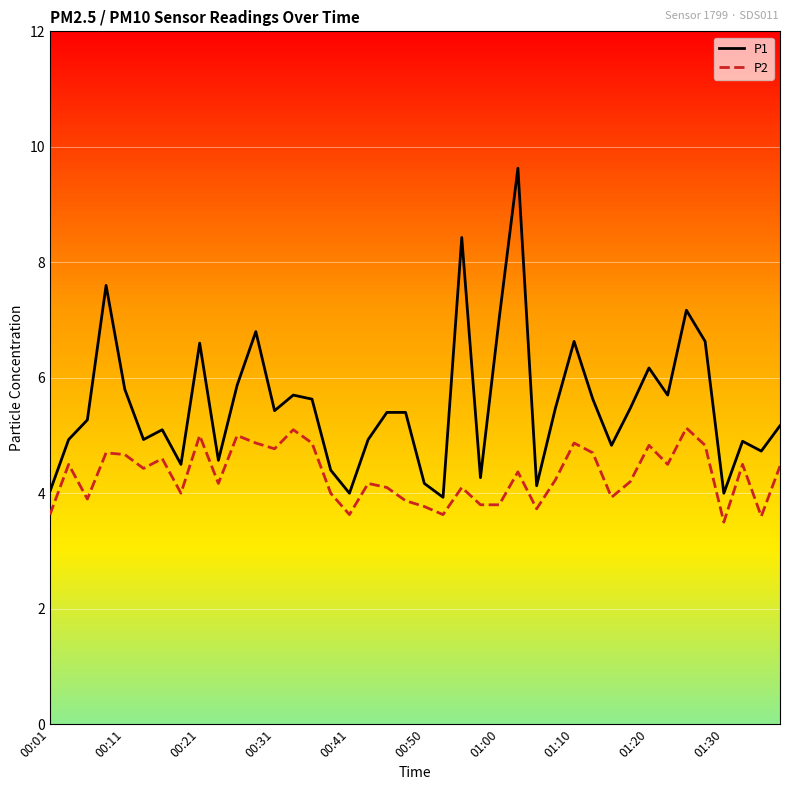

What is the smallest value displayed?

3.5